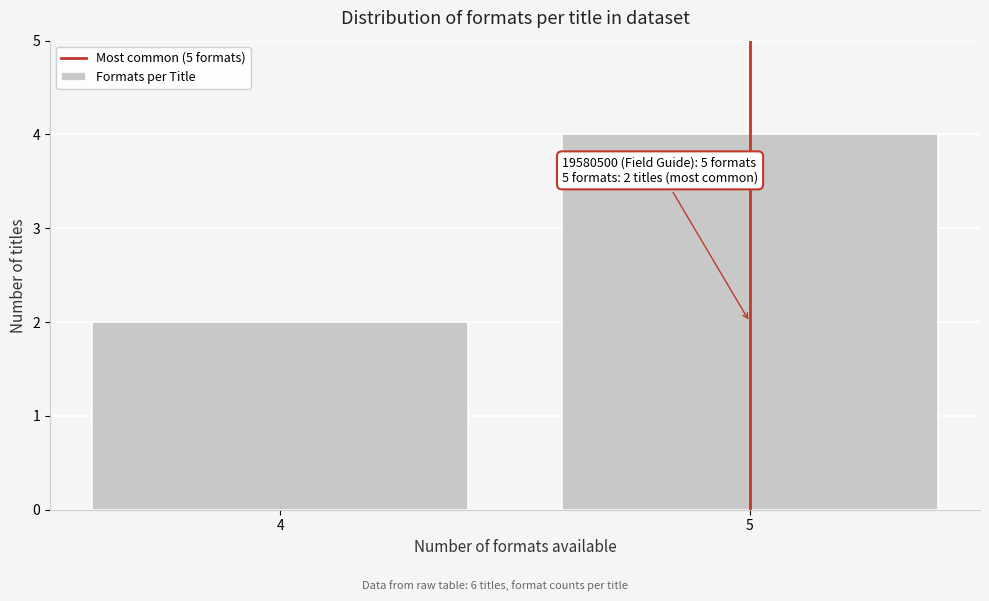

Reading left to right, what are all the values shown in this chart?

2	4